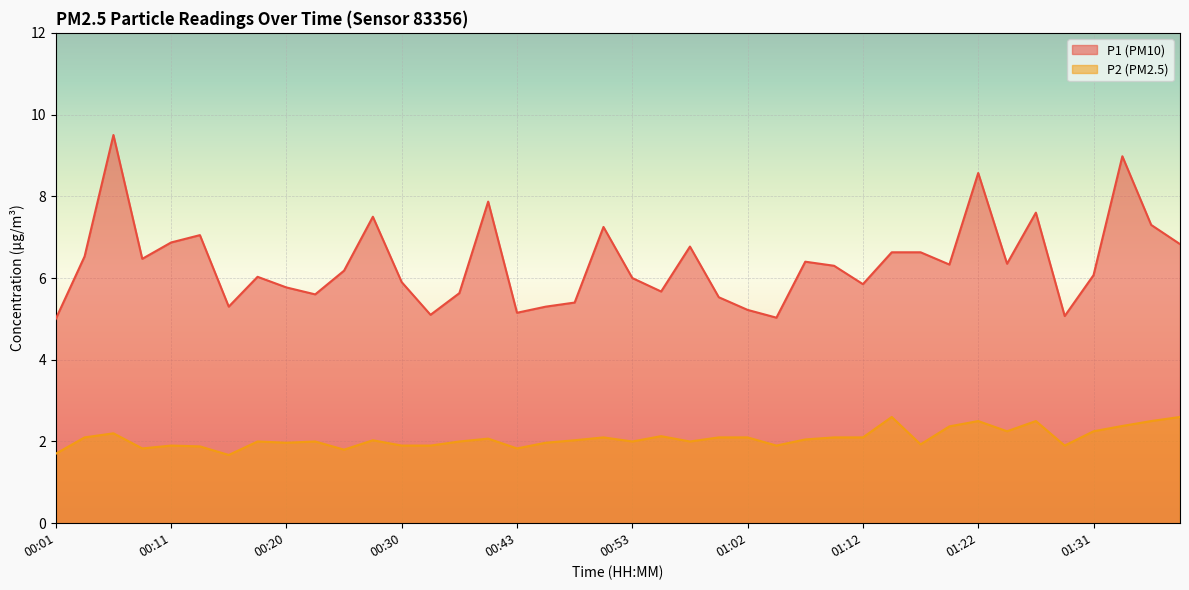

True or false: P1 has more than 1 points higher than both neighbors.

True